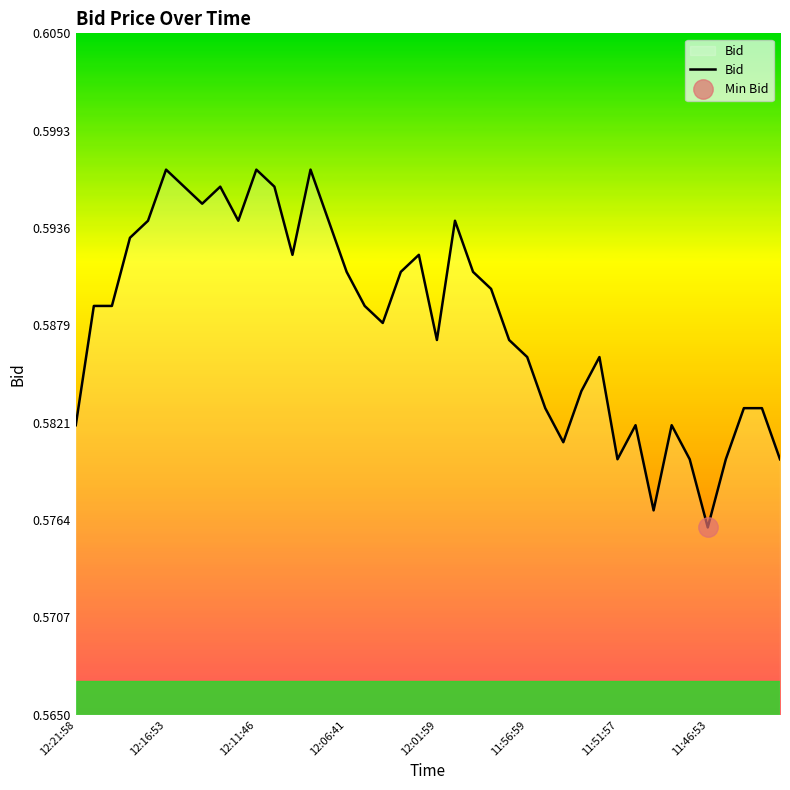

The chart shows a value of 1.0 at 27. True or false?

False